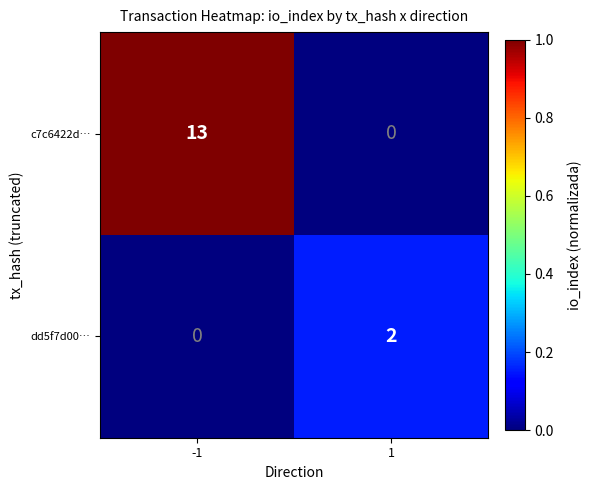

What is the total value across all series at 1?

2